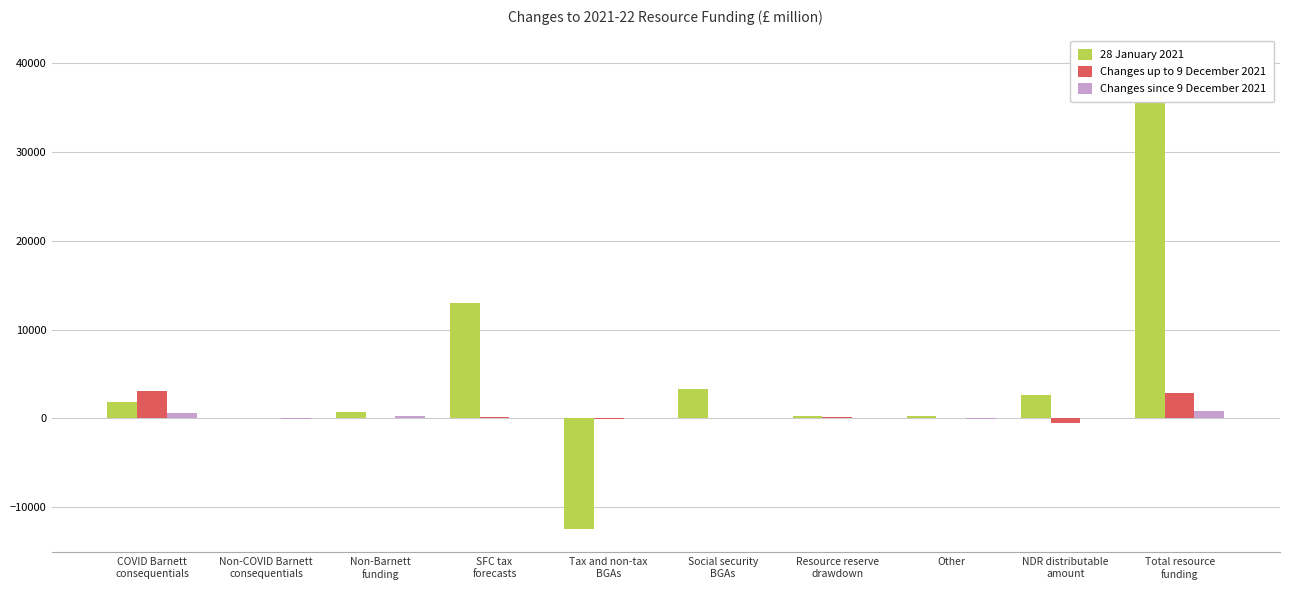

What is the label of the 4th bar from the left?

SFC tax
forecasts